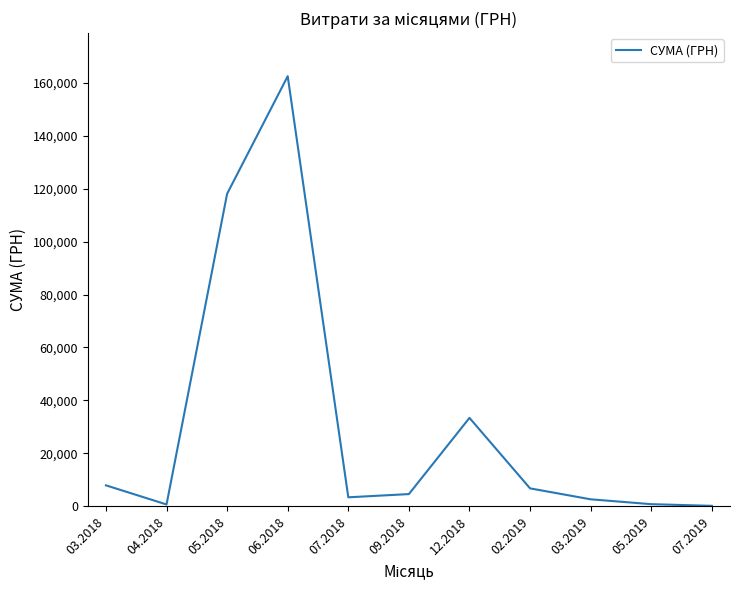

What is the ratio of the value at 06.2018 to the value at 03.2018?

20.4